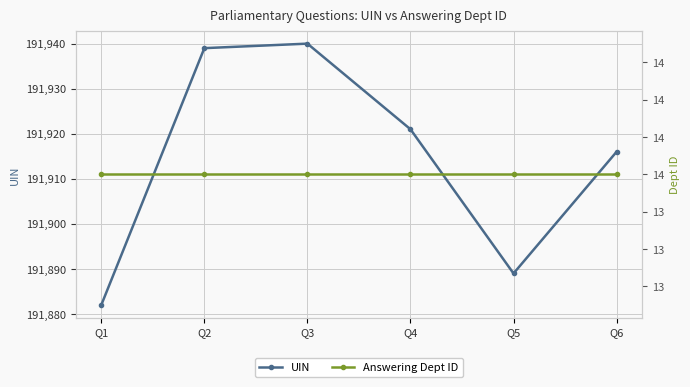

Which series has the largest total across all categories?

UIN